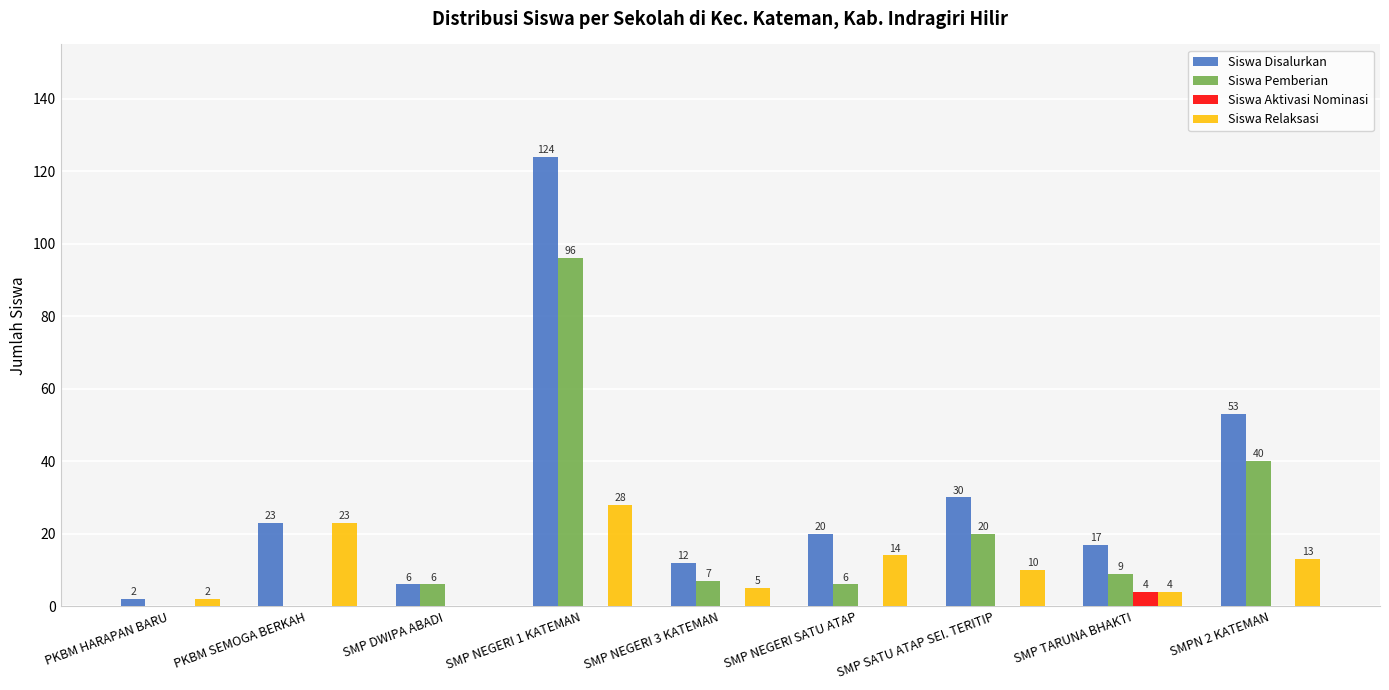

Where does the Siswa Disalurkan series first go above 20?

PKBM SEMOGA BERKAH